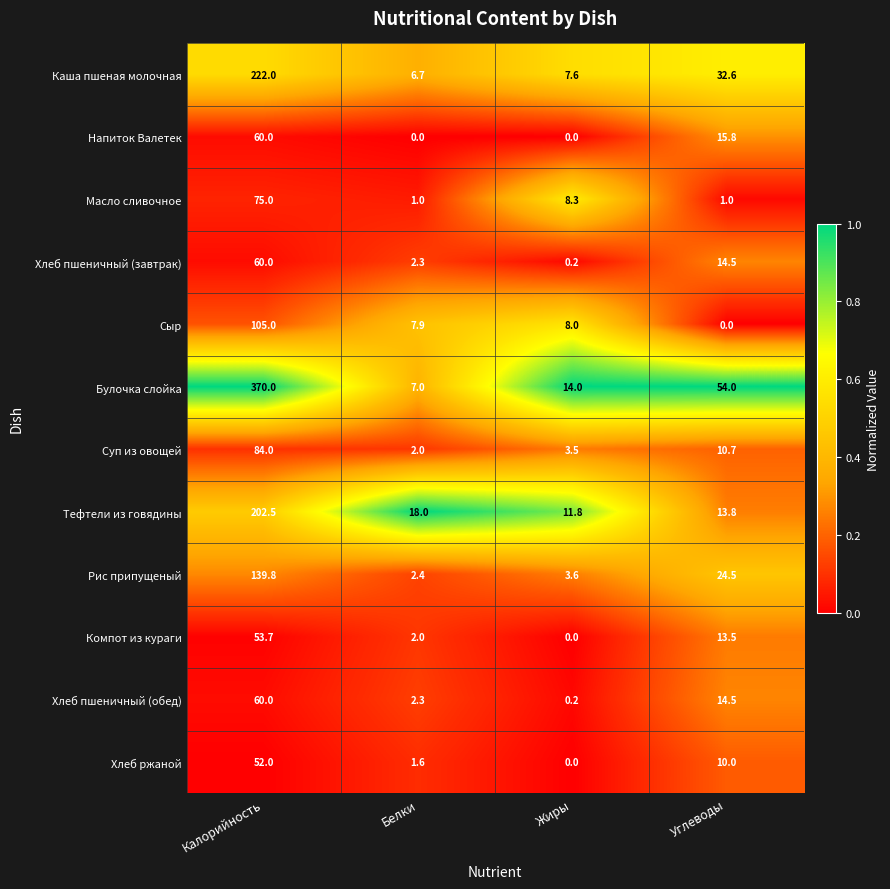

What is the difference between the Сыр values at Углеводы and Белки?

7.9